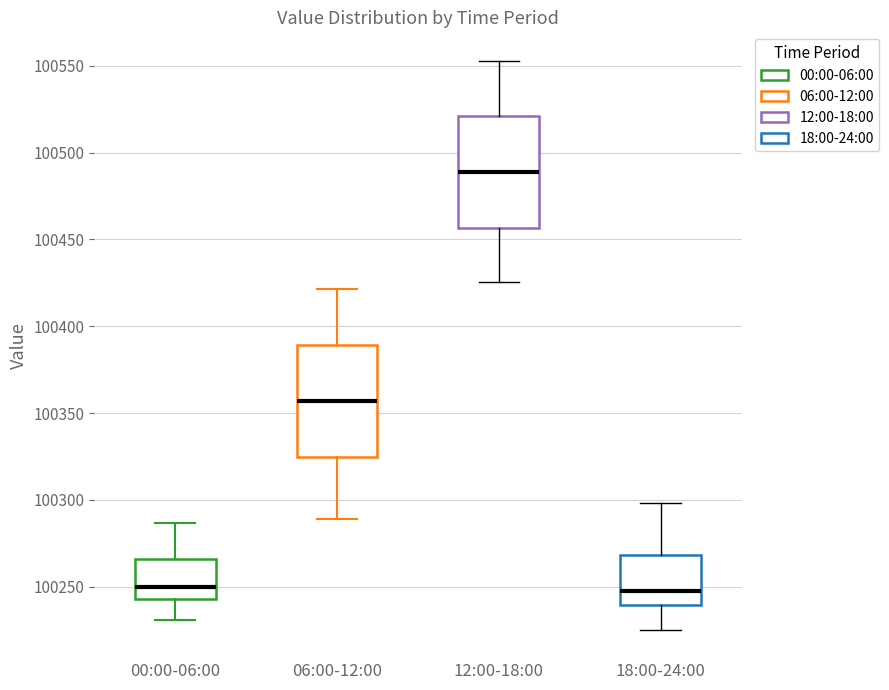

Reading left to right, transcribe this box plot: for each box, give where its median line is, the range the box spans, and where its two whiskers end, as read against the y-axis. The values are not printed on the chart, so give them approximately, as read against the axis.

00:00-06:00: median 100250, box 100245 to 100265, whiskers 100230 to 100285
06:00-12:00: median 100355, box 100325 to 100390, whiskers 100290 to 100420
12:00-18:00: median 100490, box 100455 to 100520, whiskers 100425 to 100555
18:00-24:00: median 100250, box 100240 to 100270, whiskers 100225 to 100300